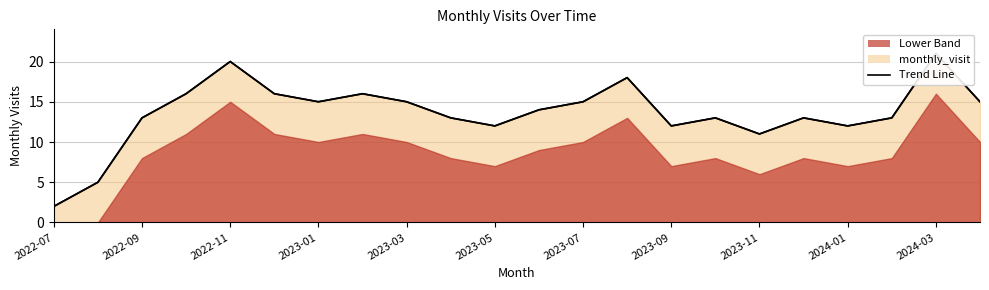

At which label does the data first exceed 14?

2022-10